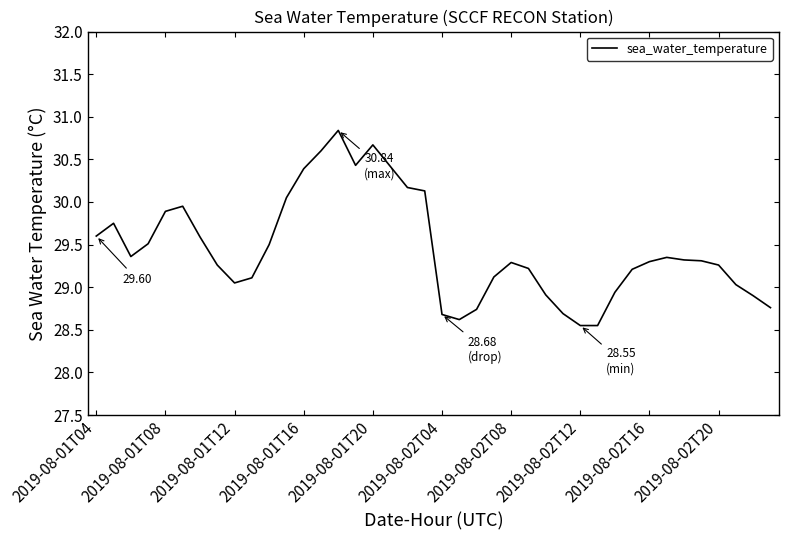

What is the difference between the maximum and minimum values?

2.3